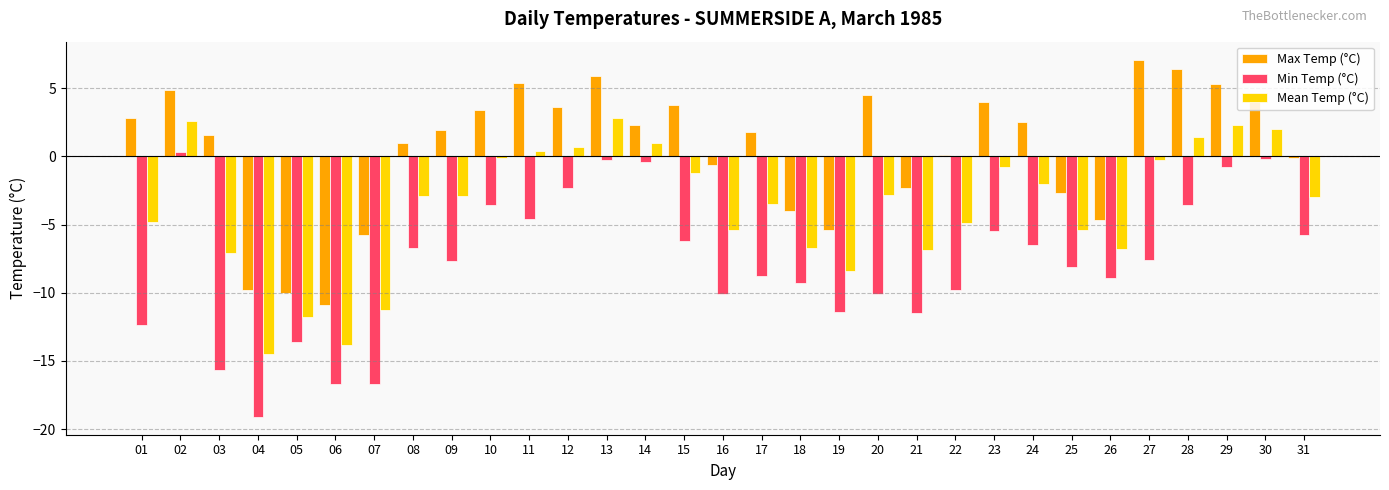

At which label is Max Temp (°C) closest to -1?

16